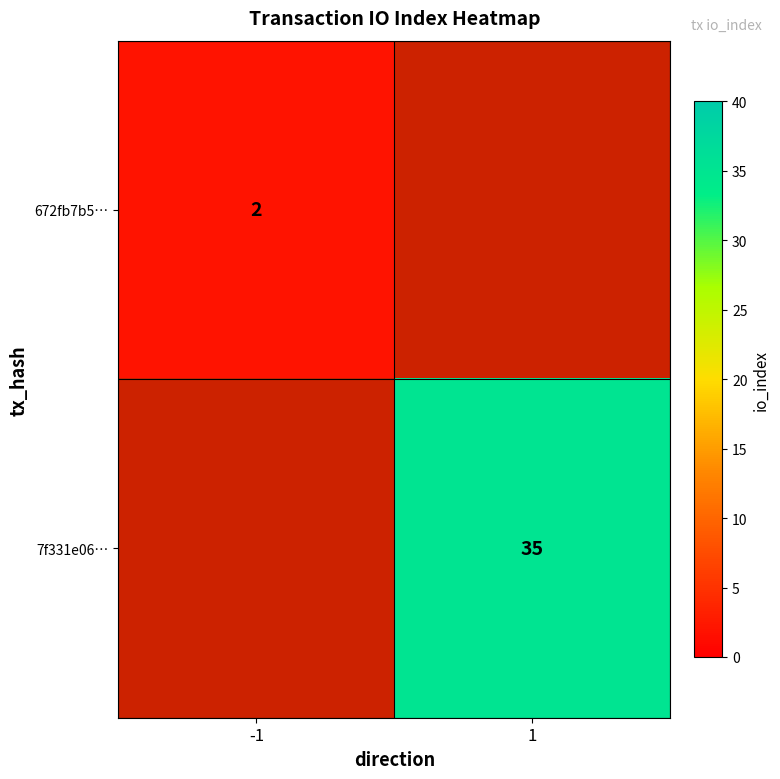

True or false: 7f331e06… has a value of 50 at 1.

False